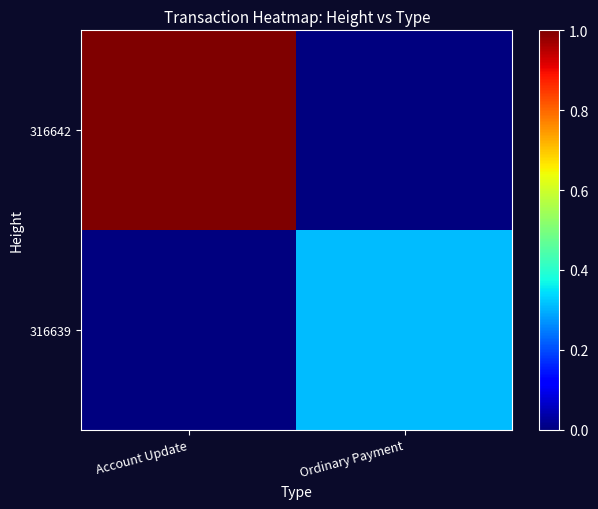

At how many categories does at least one series exceed 0?

2